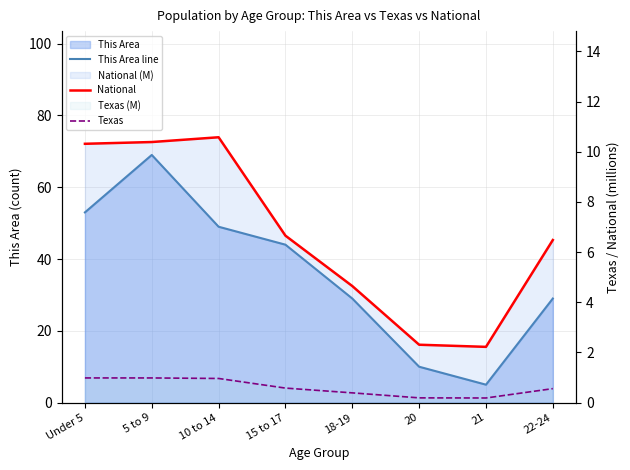

True or false: National has a value of 1.8 at 18-19.

False